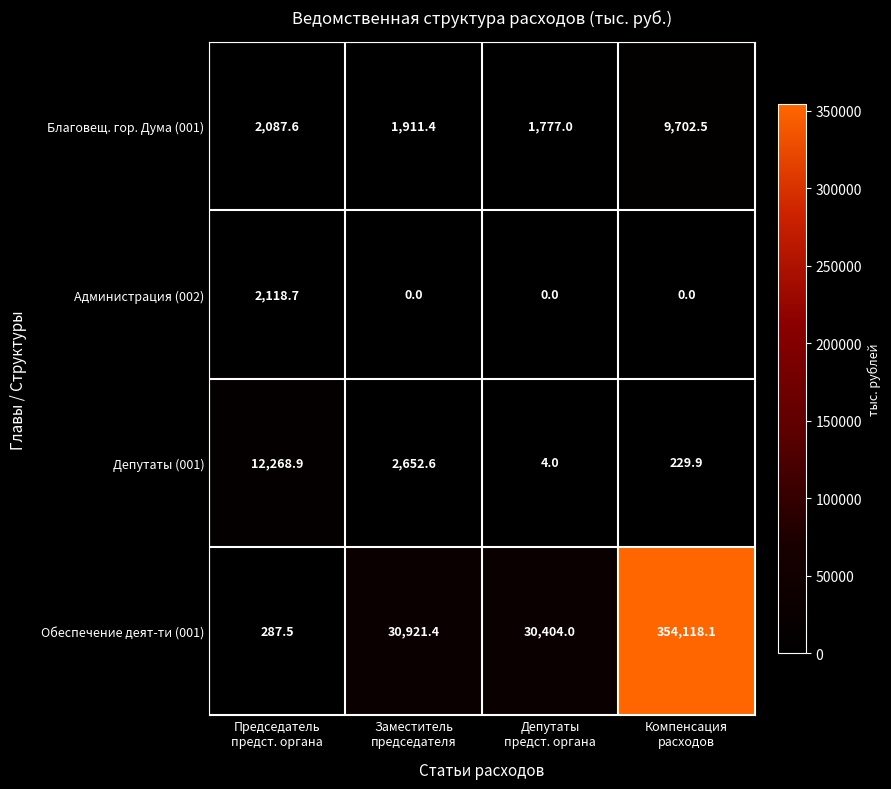

List the series in order of their peak value, highest first.

Обеспечение деят-ти (001), Депутаты (001), Благовещ. гор. Дума (001), Администрация (002)